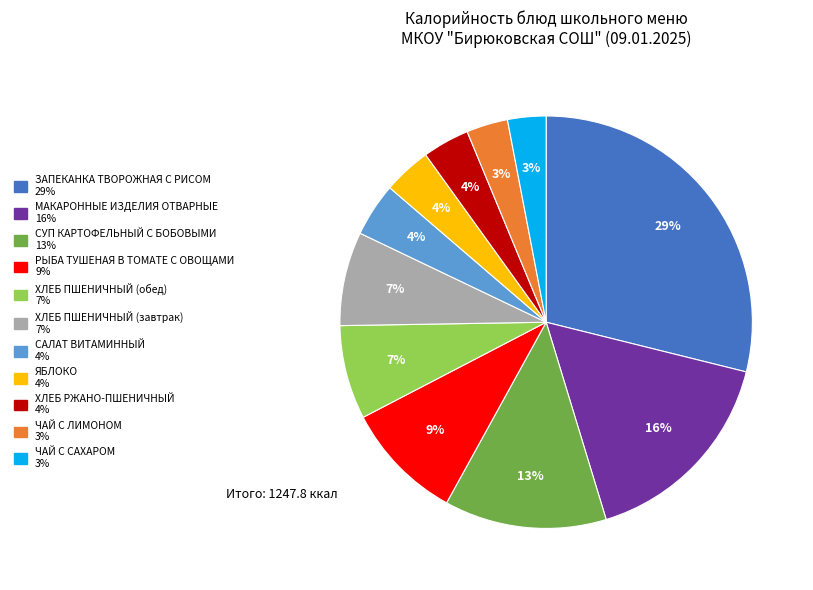

Is there a majority slice in this chart?

No